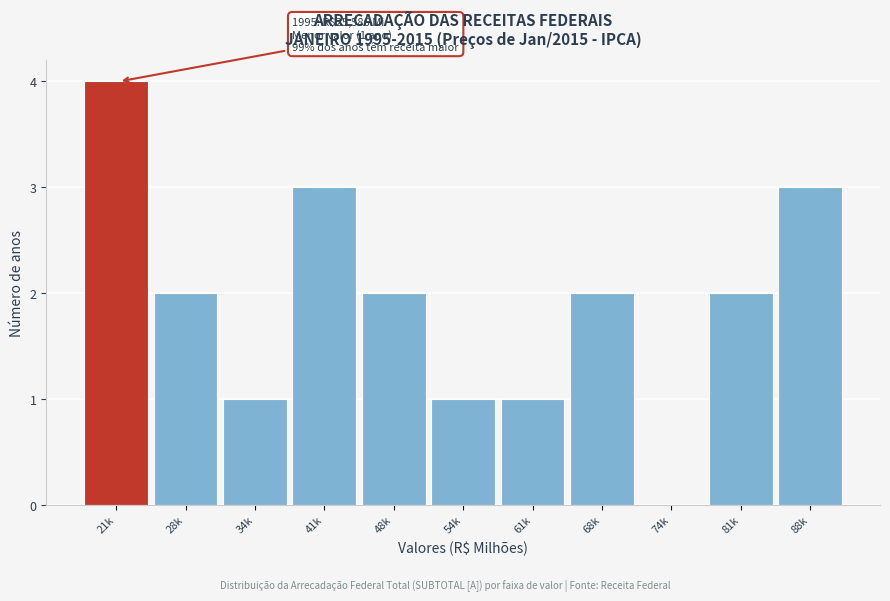

Reading left to right, extract all data points from this chart.

21k=4	28k=2	34k=1	41k=3	48k=2	54k=1	61k=1	68k=2	74k=0	81k=2	88k=3